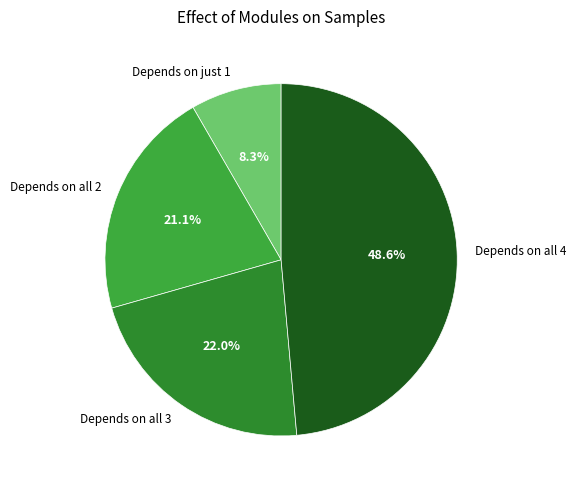

How much of the chart is everything except Depends on all 3?

78.0%